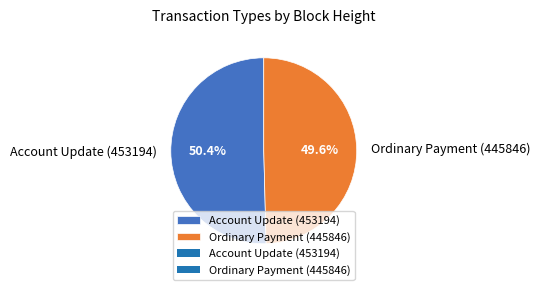

Rank the categories by value from highest to lowest.

Account Update (453194), Ordinary Payment (445846)